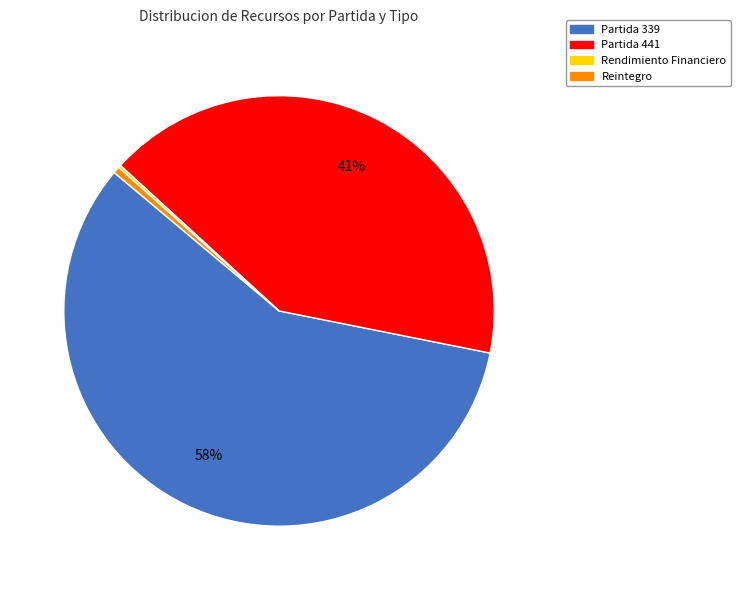

Is it true that Partida 441 is 41% of the pie?

True